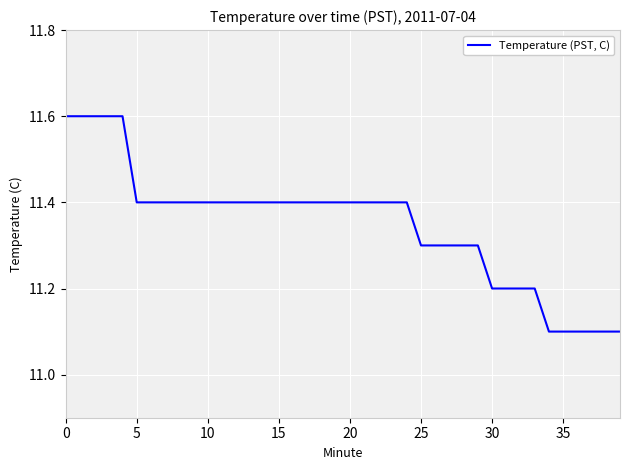

What is the greatest value displayed?

11.6